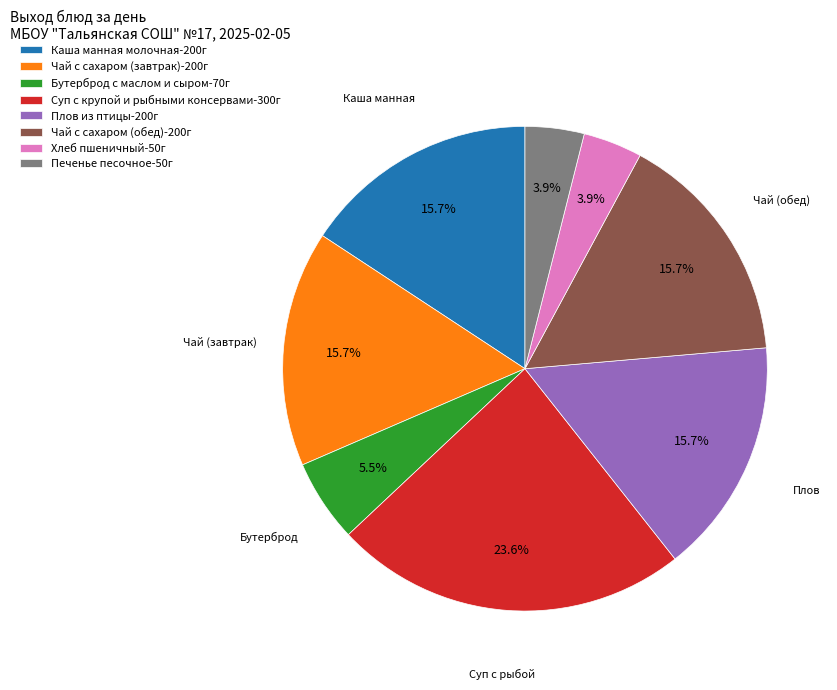

Which category has the biggest portion of the pie?

Суп с крупой и рыбными консервами